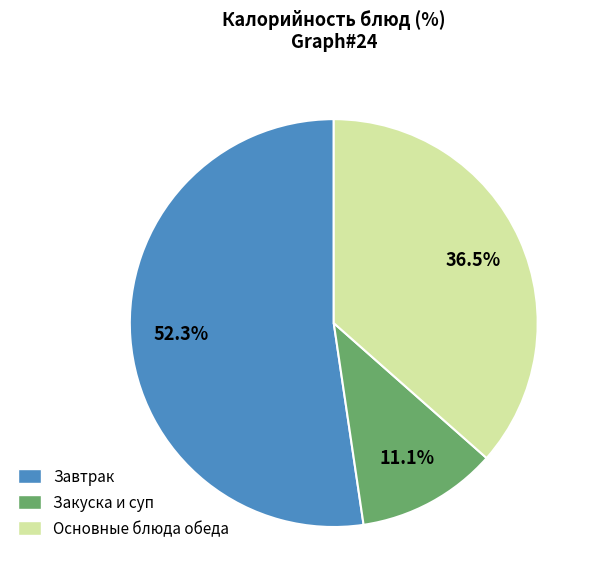

Rank the categories by value from highest to lowest.

Завтрак, Основные блюда обеда, Закуска и суп